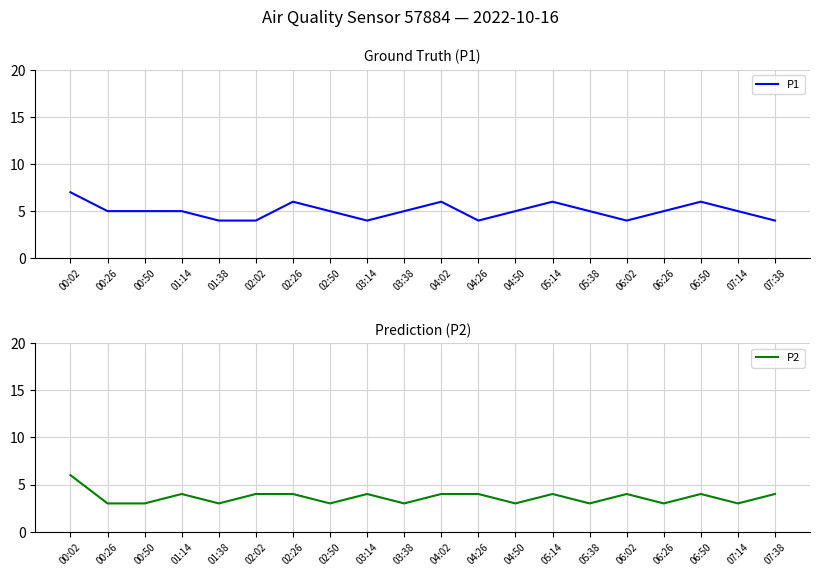

What is the label of the 17th point from the left?

06:26